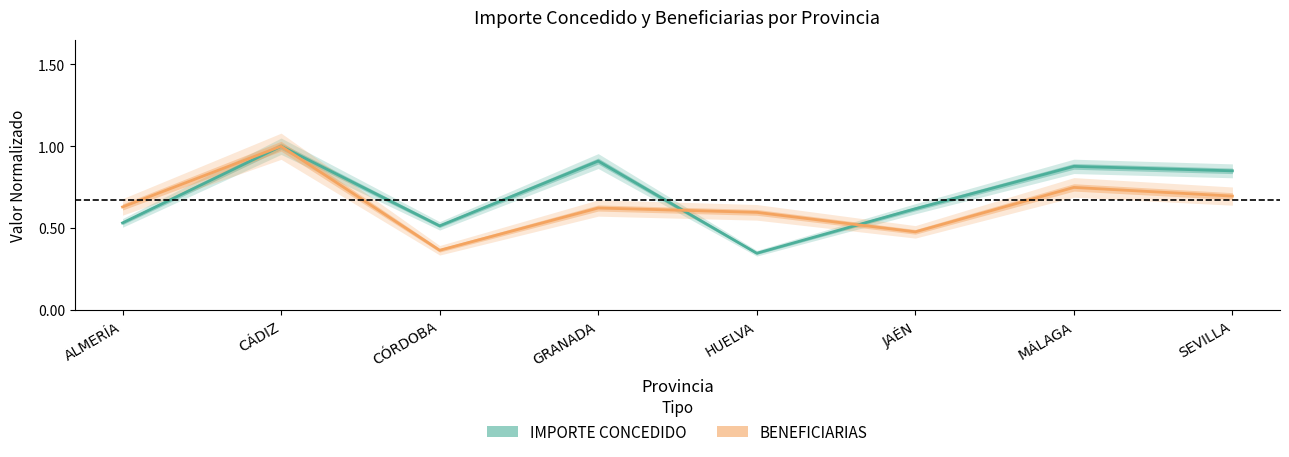

Reading right to left, extract all data points from this chart.

IMPORTE CONCEDIDO: 0.8	0.9	0.6	0.3	0.9	0.5	1.0	0.5
BENEFICIARIAS: 0.7	0.7	0.5	0.6	0.6	0.4	1.0	0.6